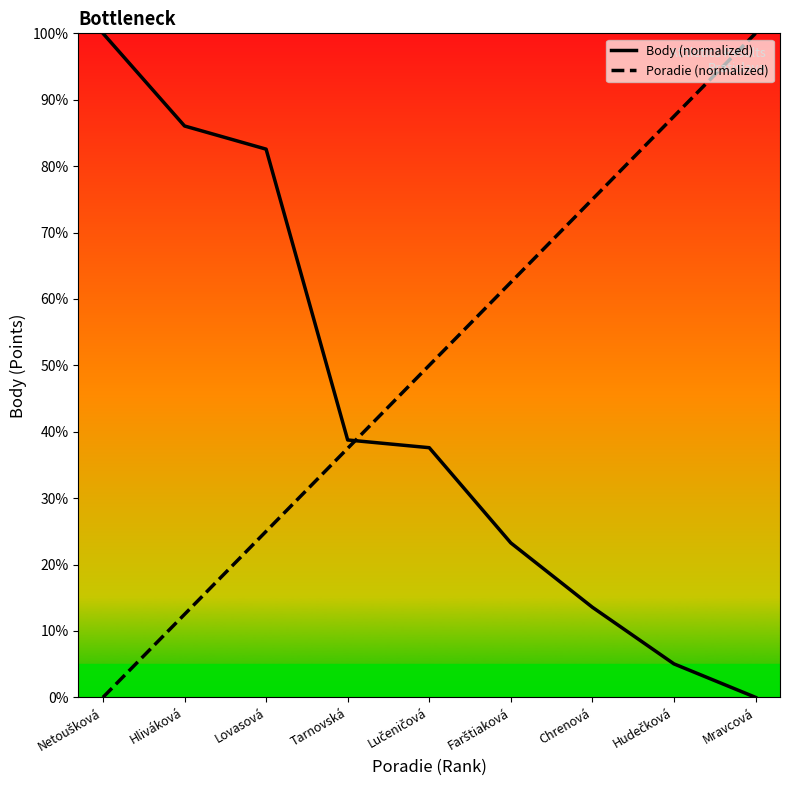

Which series ends up on top after the final intersection of Poradie (normalized) and Body (normalized)?

Poradie (normalized)